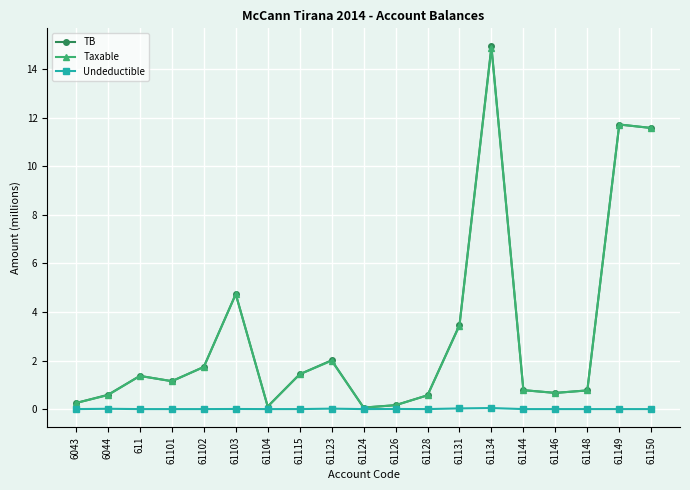

Between 61123 and 61134, which series saw the biggest shift?

TB